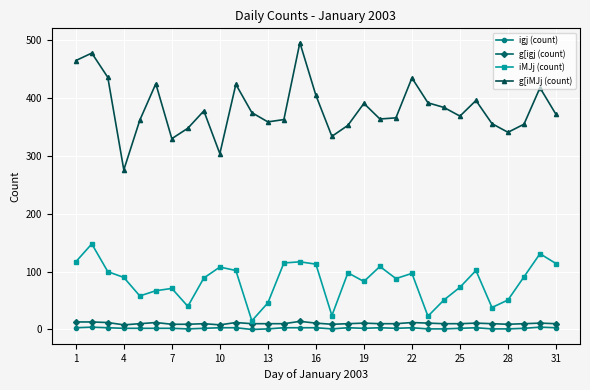

True or false: igj (count) and iMJj (count) cross at least once.

False